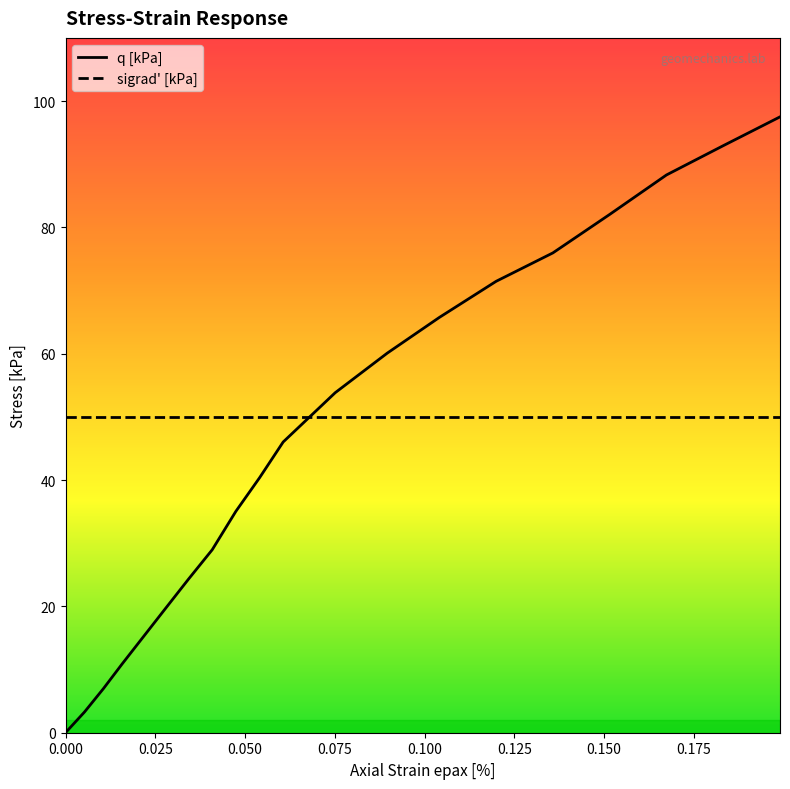

How many intersections are there between sigrad' [kPa] and q [kPa]?

1